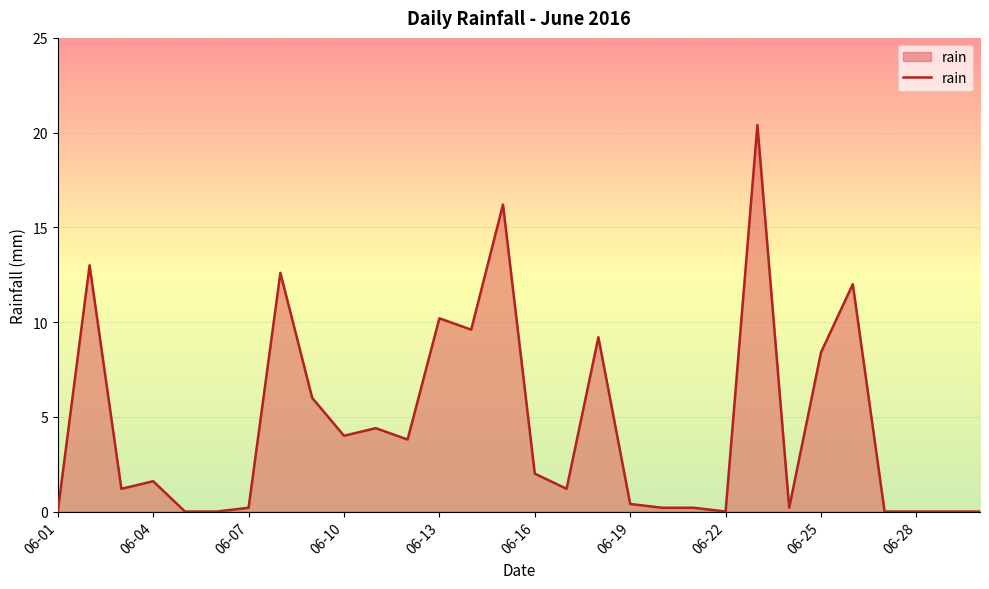

Reading left to right, extract all data points from this chart.

0.0	13.0	1.2	1.6	0.0	0.0	0.2	12.6	6.0	4.0	4.4	3.8	10.2	9.6	16.2	2.0	1.2	9.2	0.4	0.2	0.2	0.0	20.4	0.2	8.4	12.0	0.0	0.0	0.0	0.0